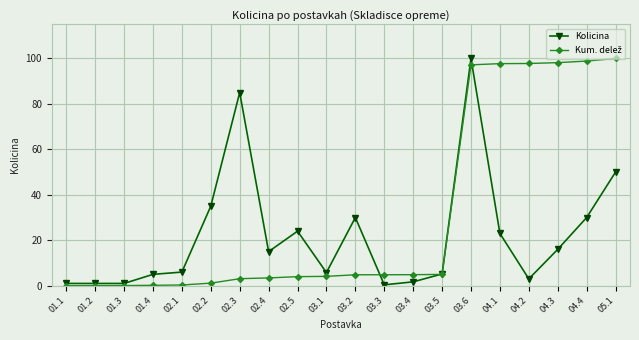

What position from the left is 01.3?

3